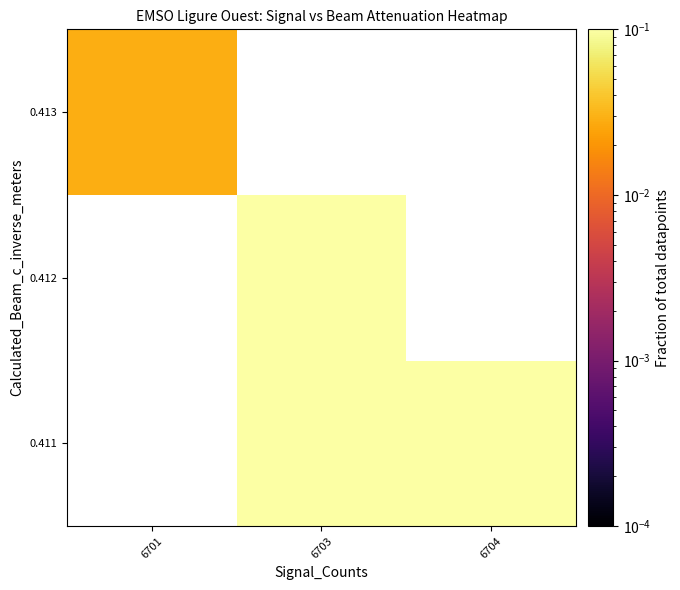

Count the number of categories in the chart.

3